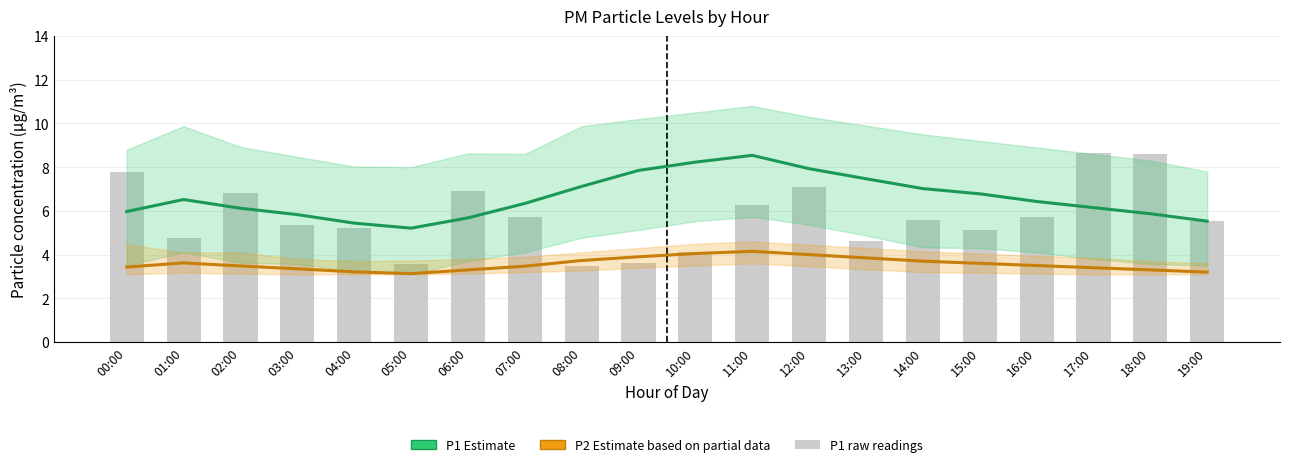

At how many categories does at least one series exceed 4?

20